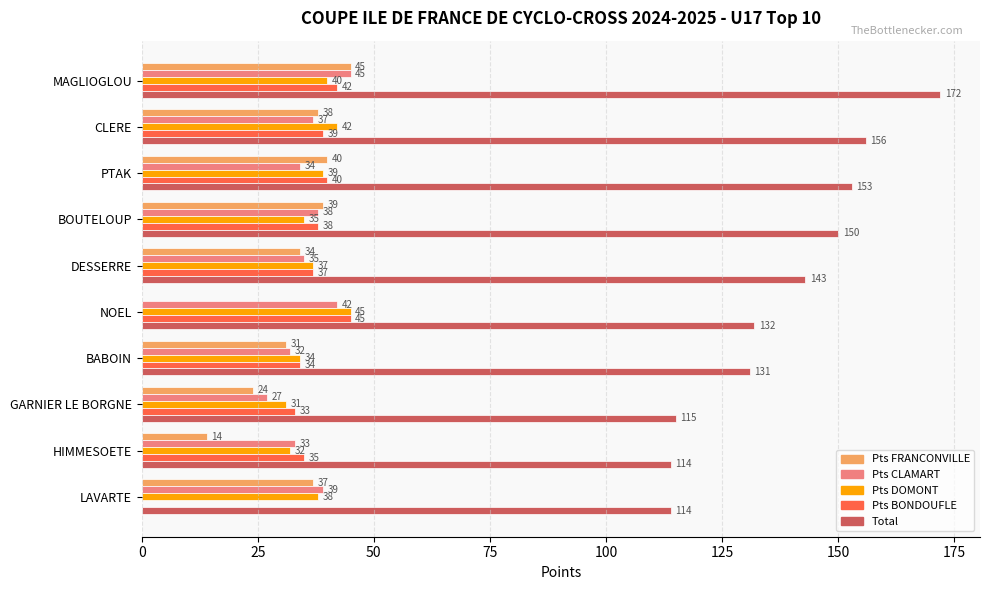

True or false: Total has a value of 197 at LAVARTE.

False